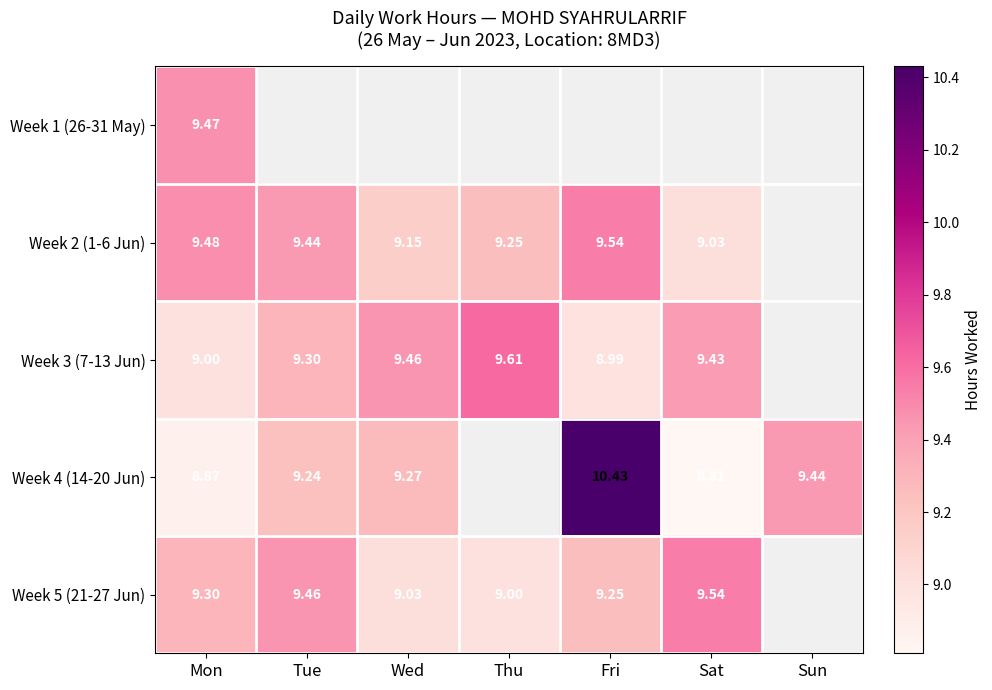

Between Tue and Sun, which series saw the biggest shift?

Week 4 (14-20 Jun)